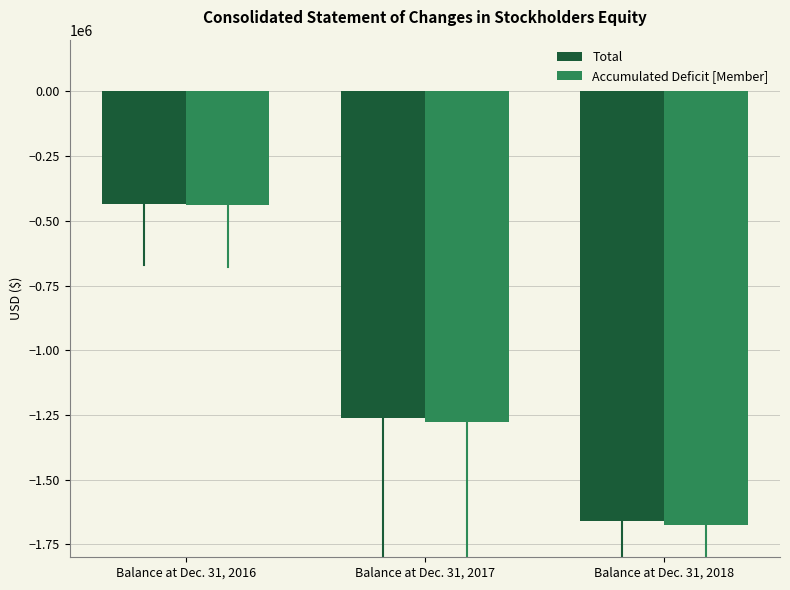

At which category is the sum across all series the highest?

Balance at Dec. 31, 2016